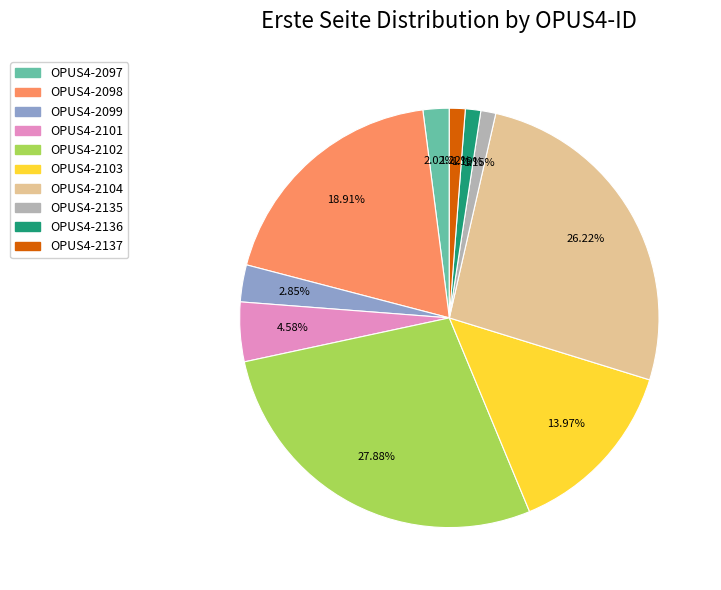

To the nearest percent, what is the average slice percentage?

10%